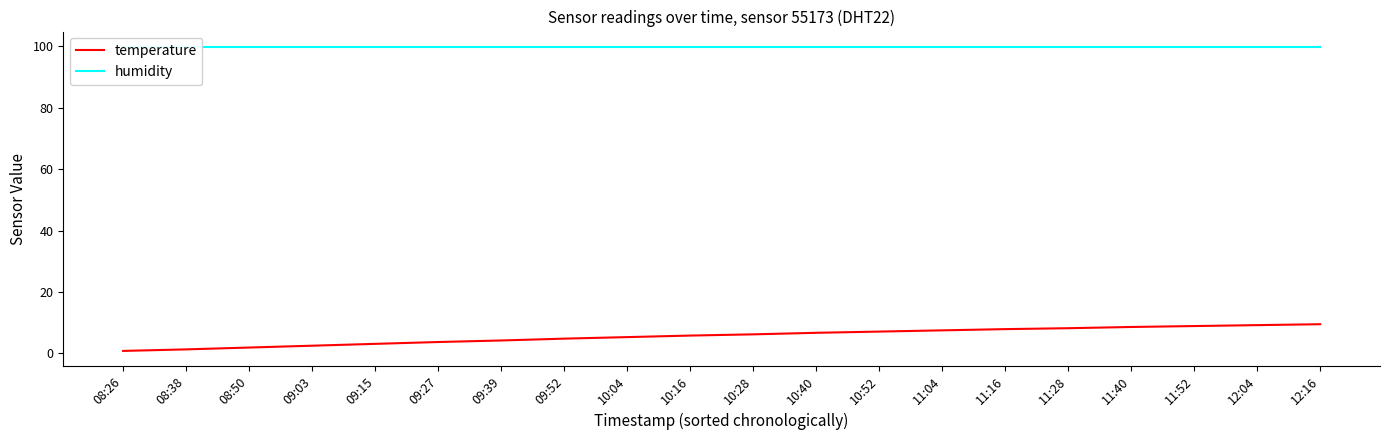

True or false: humidity and temperature cross at least once.

False